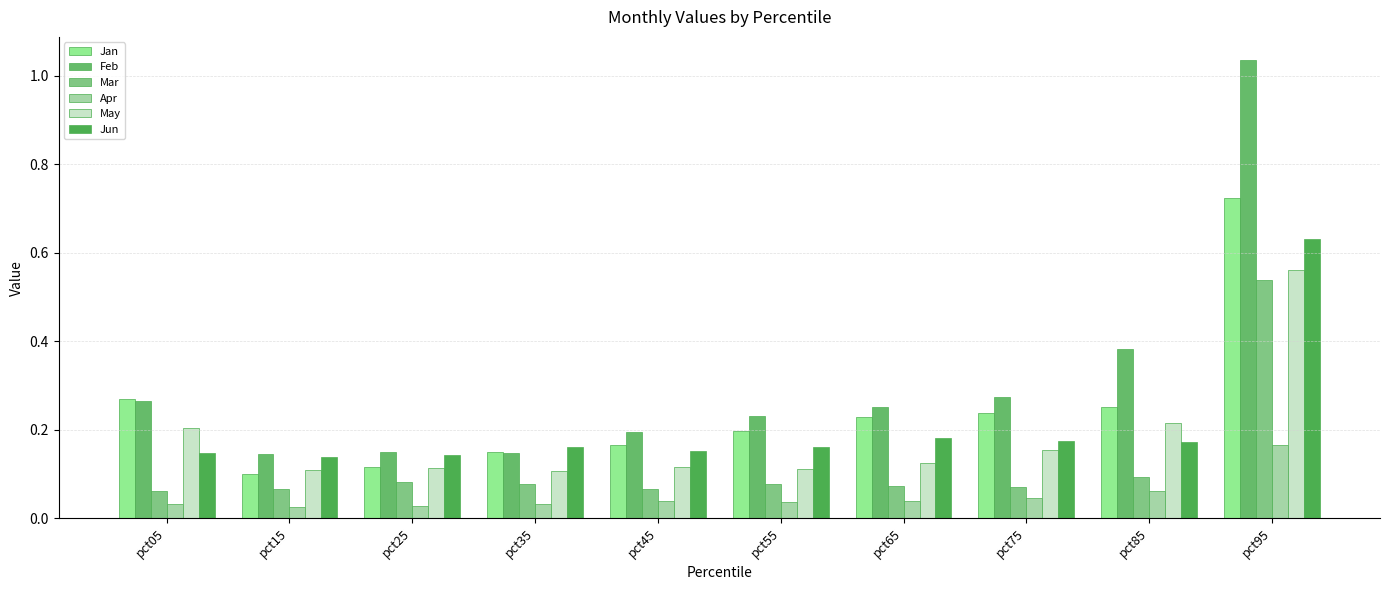

The value of May at pct95 is 0.6. True or false?

True